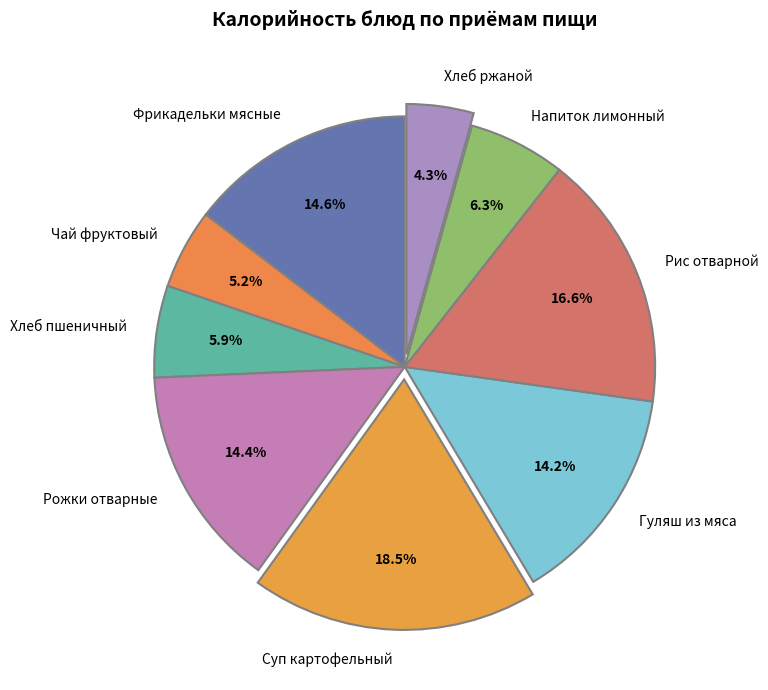

To the nearest percent, what is the difference between the largest and smallest slice percentages?

14%